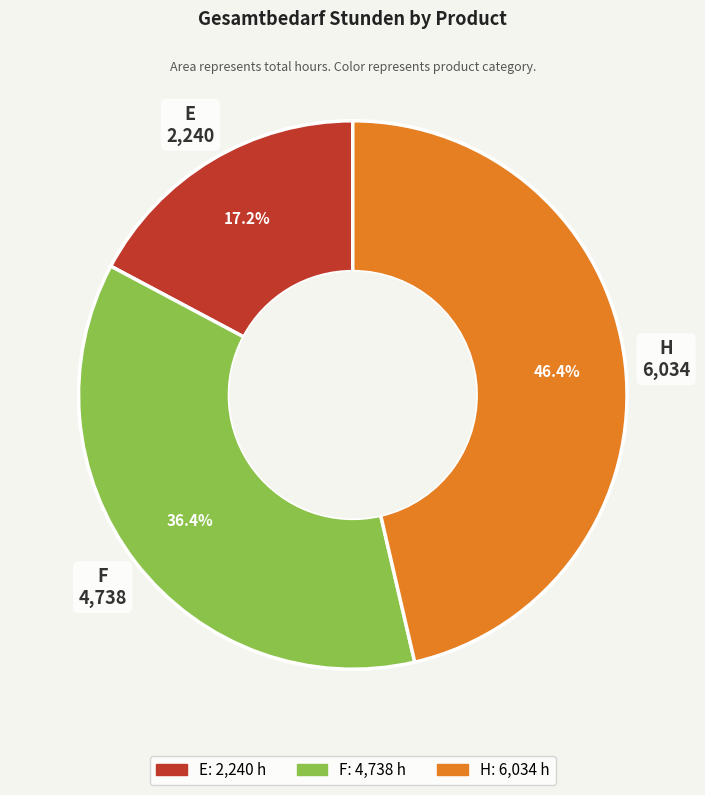

What is the smallest slice in the pie chart?

E